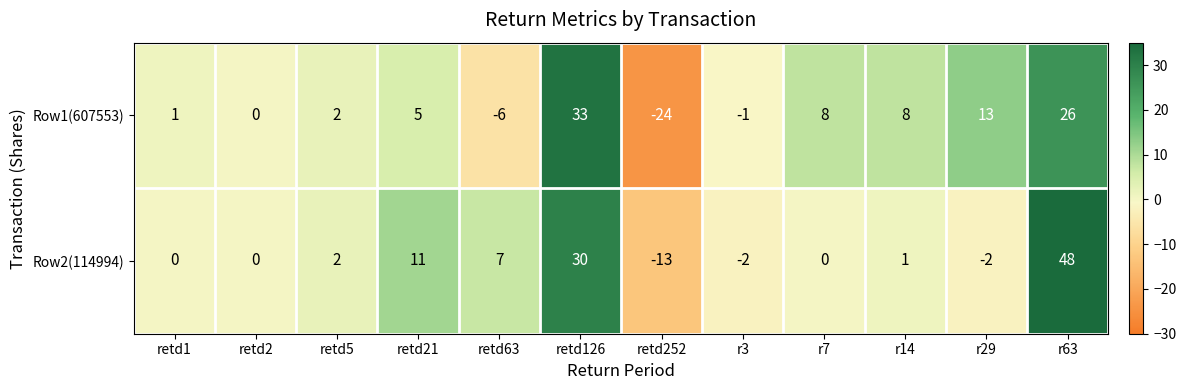

At which category does the chart reach its peak across all series?

r63